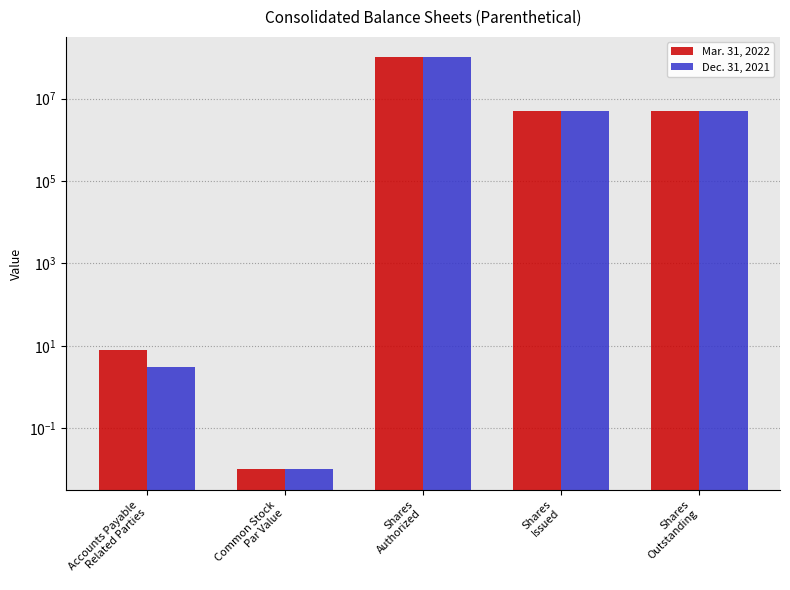

List the labels in order of Dec. 31, 2021 value, largest first.

Shares
Authorized, Shares
Issued, Shares
Outstanding, Accounts Payable
Related Parties, Common Stock
Par Value